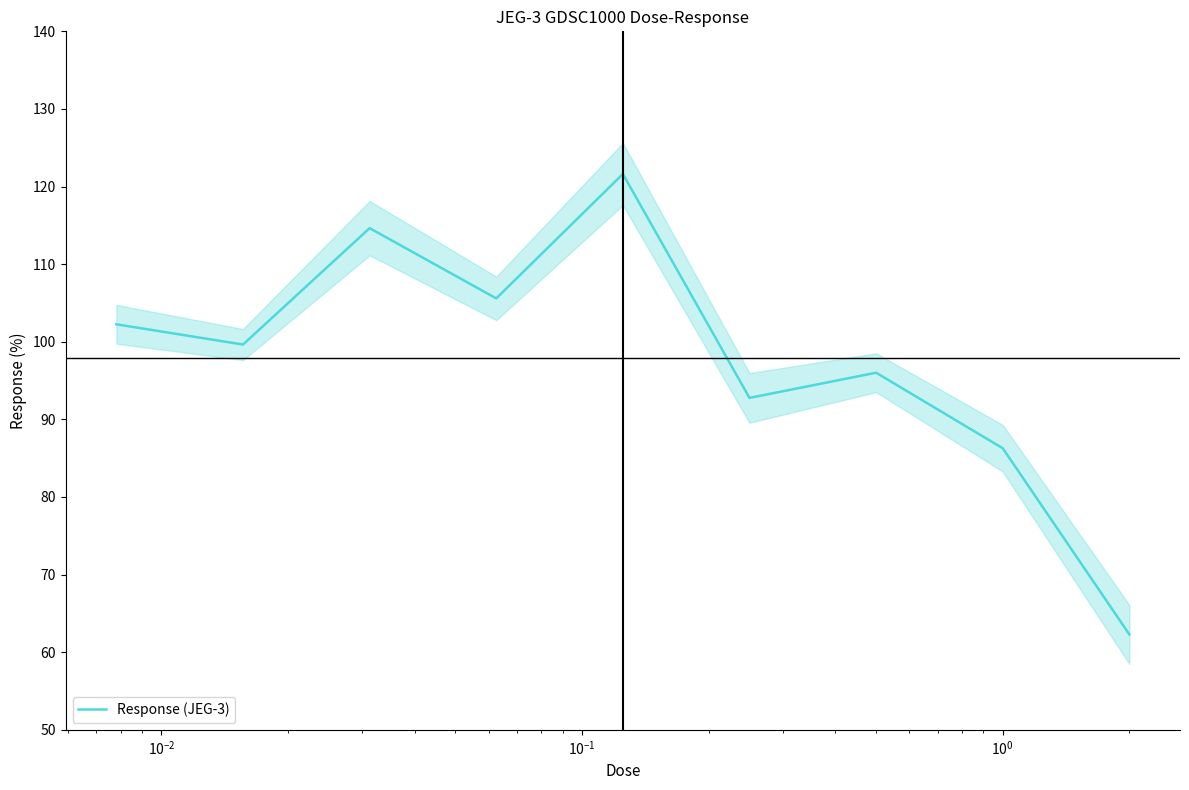

What is the lowest value of the Response (JEG-3) series?

62.3